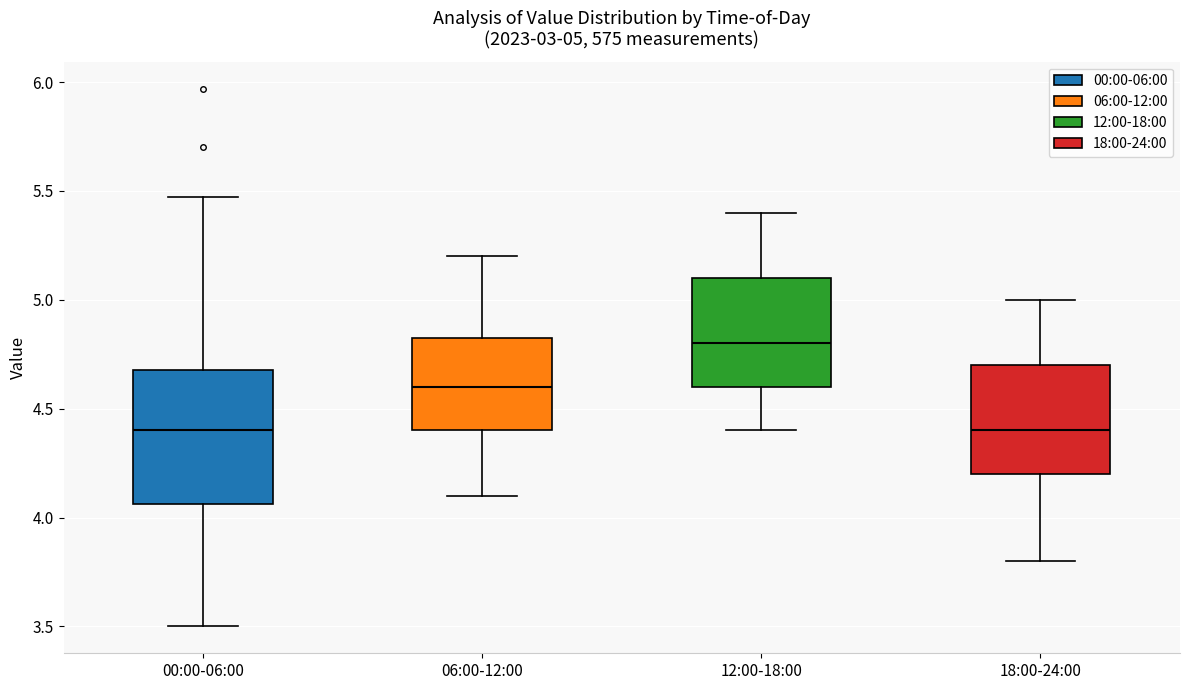

Which box is the tallest, from its lower edge to its upper edge?

00:00-06:00